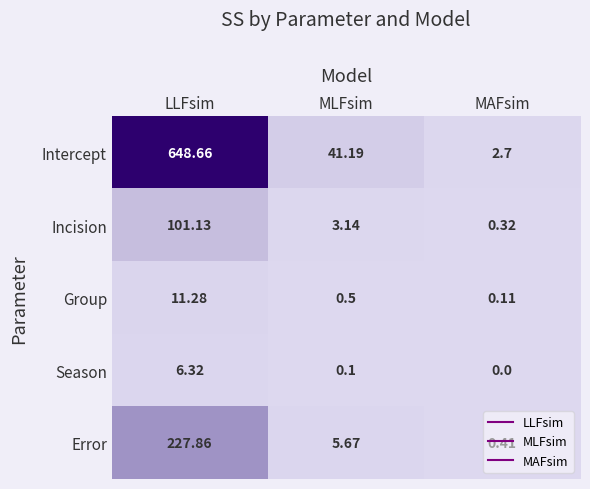

At which category is the sum across all series the highest?

LLFsim